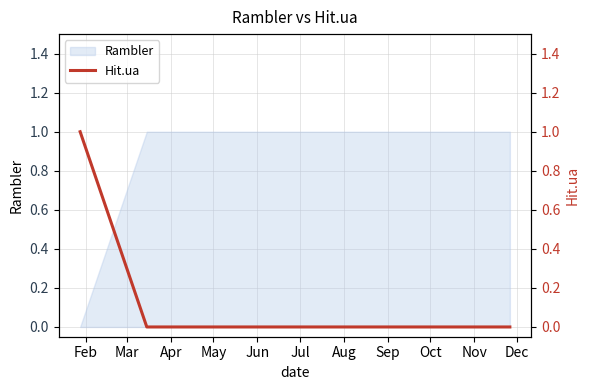

How many lines are shown in the chart?

1